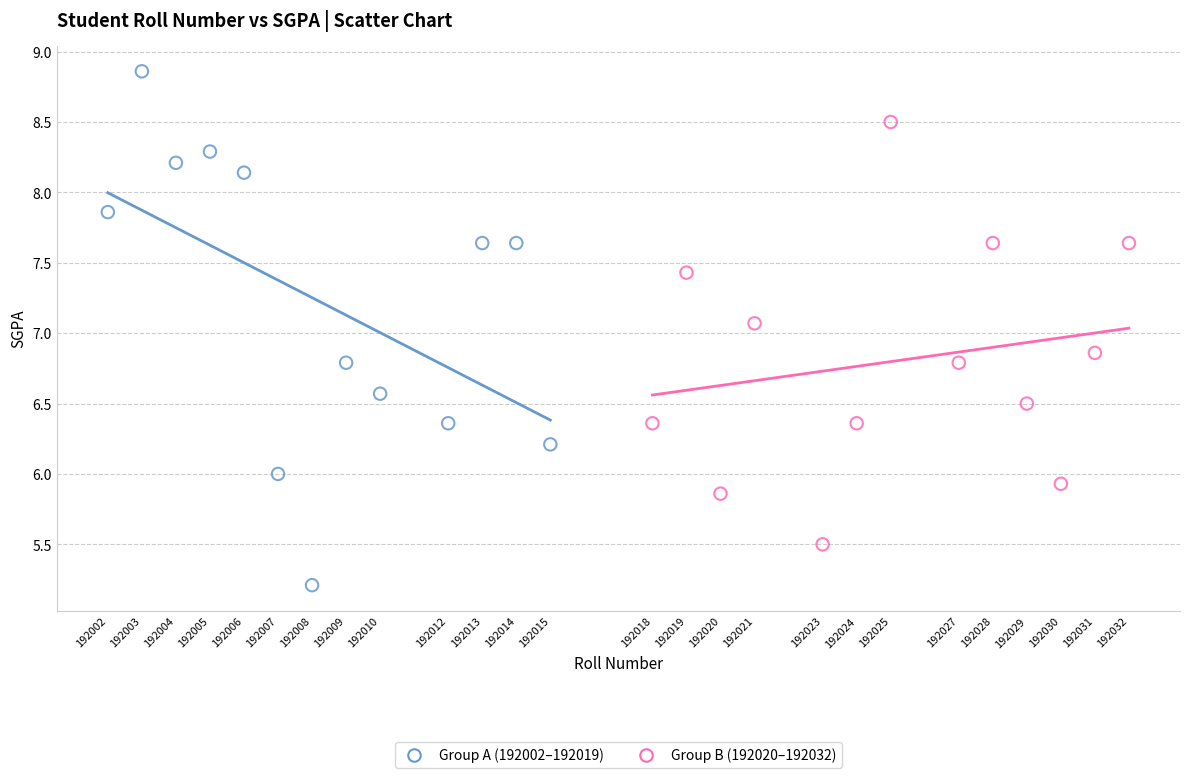

Which series contains the lowest Y value?

Group A (192002–192019)